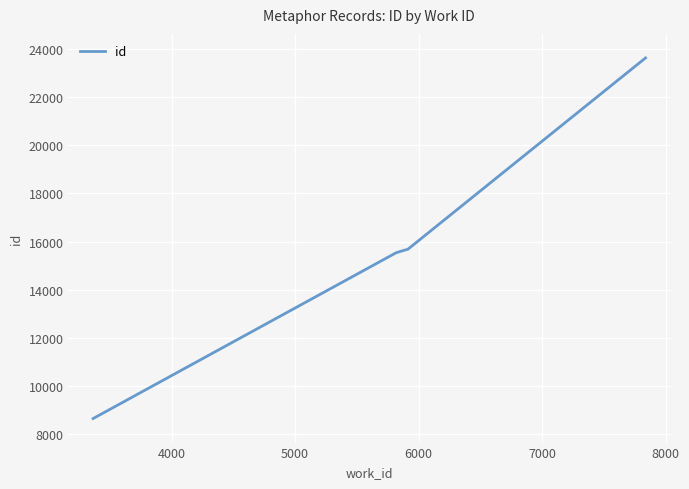

What is the difference between the maximum and minimum values?

15000